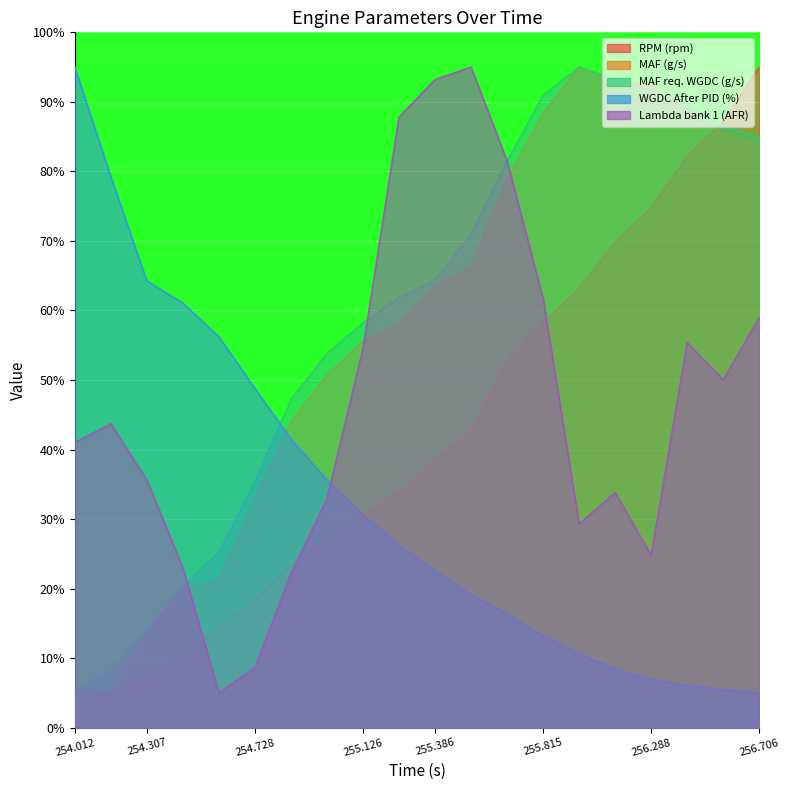

Rank the categories by Lambda bank 1 (AFR) value from highest to lowest.

255.525, 255.386, 255.254, 255.666, 255.815, 256.706, 256.427, 255.126, 256.566, 254.167, 254.012, 254.307, 256.127, 254.993, 255.965, 256.288, 254.469, 254.866, 254.728, 254.594